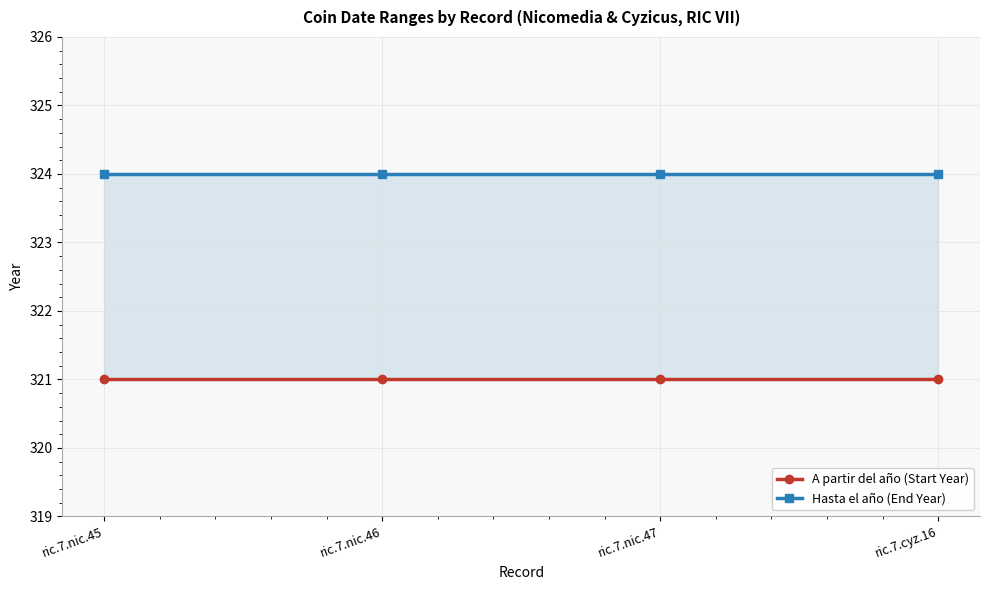

What value does the Hasta el año (End Year) series have at ric.7.nic.45?

324